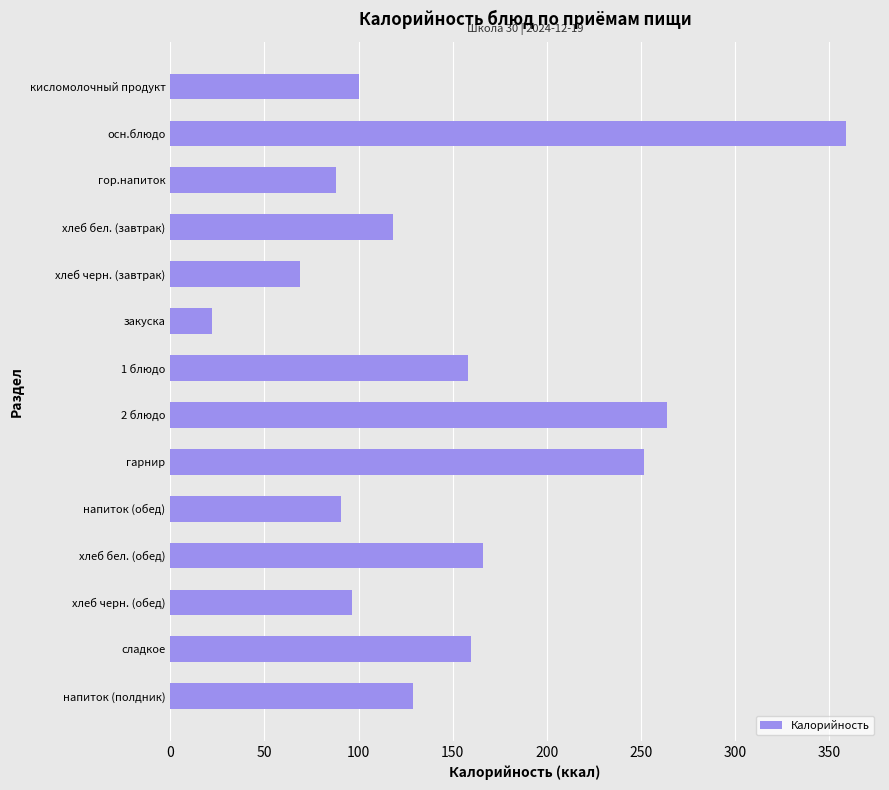

What is the label of the 1st bar from the top?

кисломолочный продукт